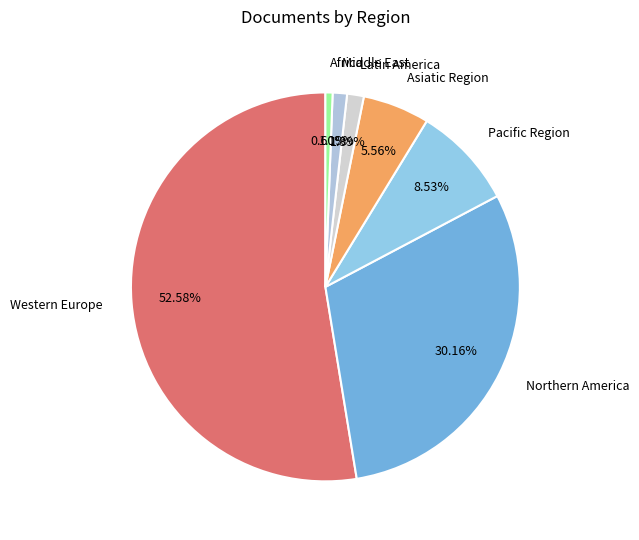

Is Asiatic Region the majority of the pie?

No